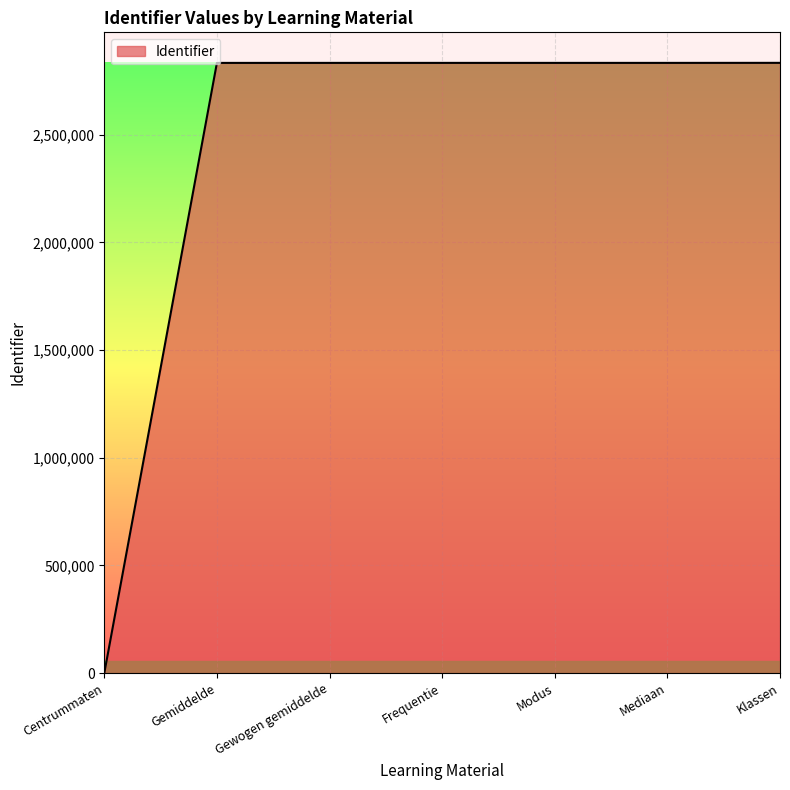

How many positive values are there?

6